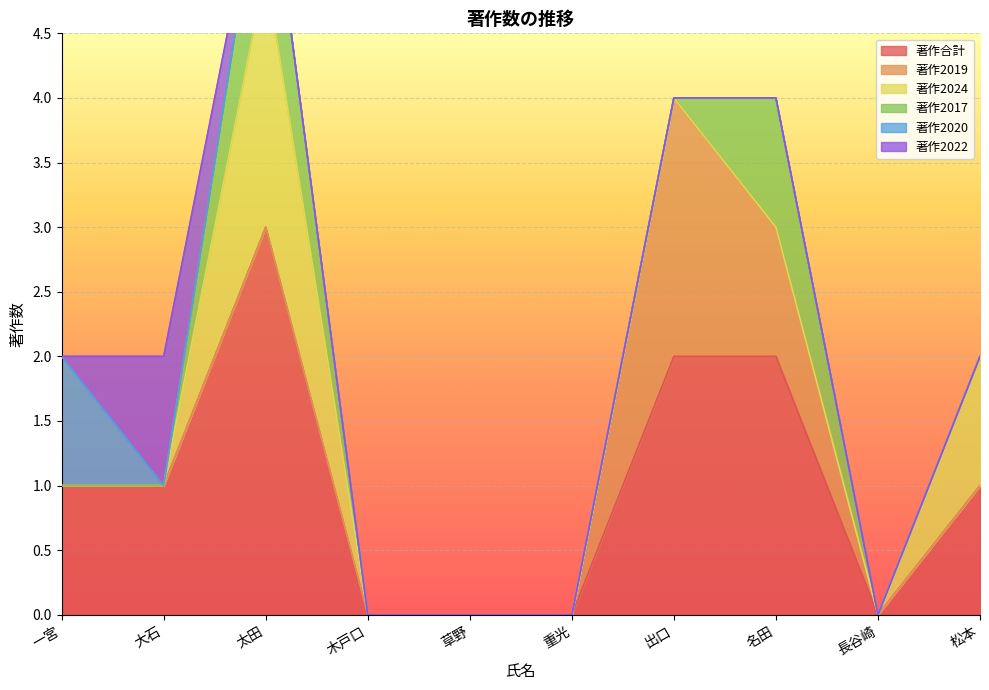

The 著作合計 series shows 2 at 太田. True or false?

False